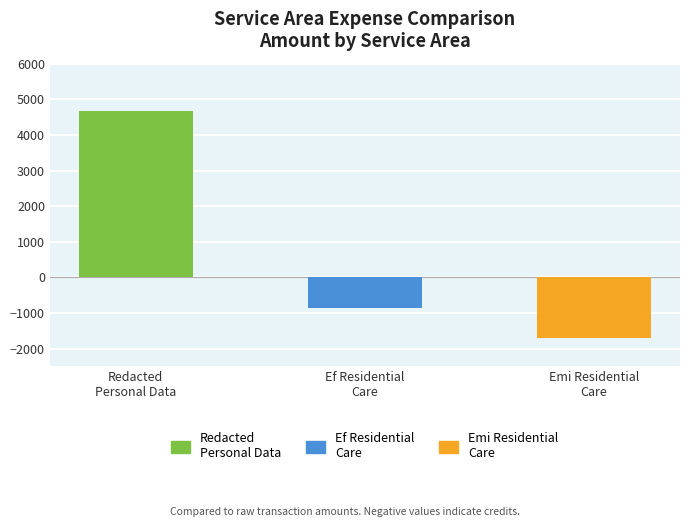

The chart shows a value of -1707.6 at Emi Residential
Care. True or false?

True